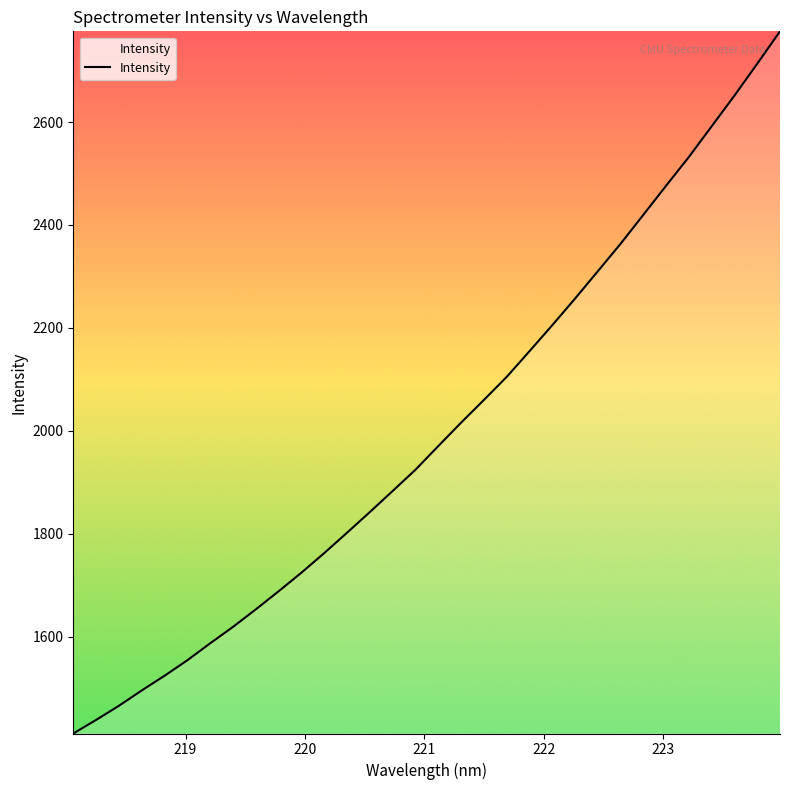

What is the smallest value displayed?

1412.0